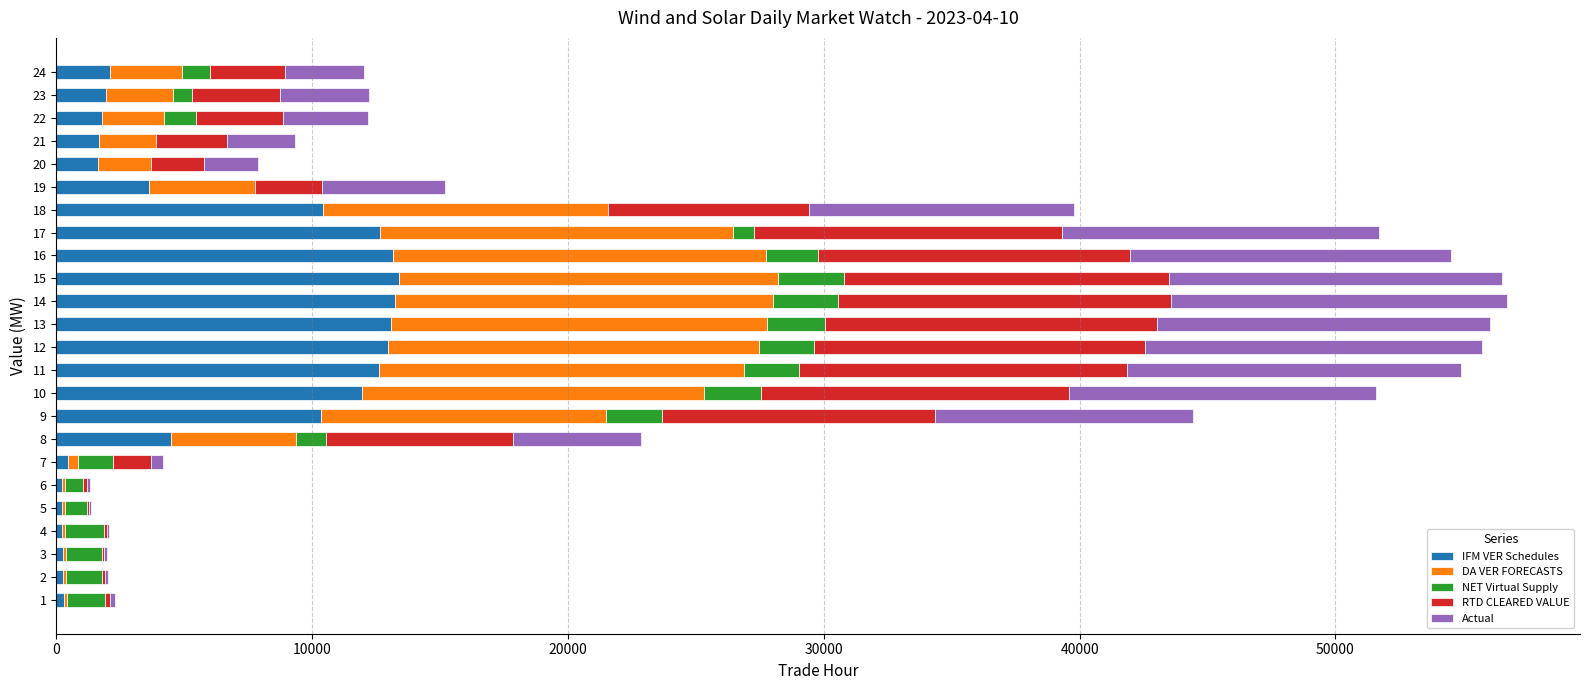

At 17, list the series in order from smallest to largest.

NET Virtual Supply, RTD CLEARED VALUE, Actual, IFM VER Schedules, DA VER FORECASTS